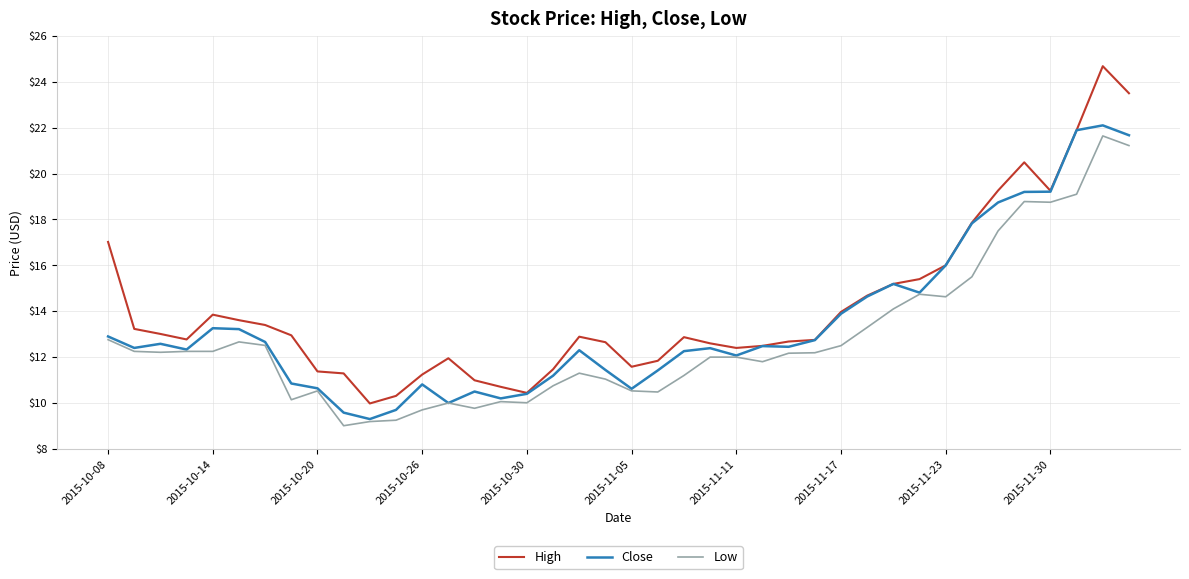

Count the number of data series in this chart.

3